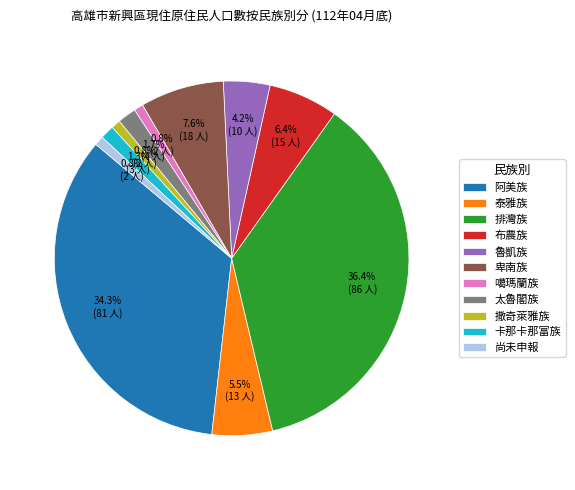

To the nearest percent, what portion does 噶瑪蘭族 represent?

1%